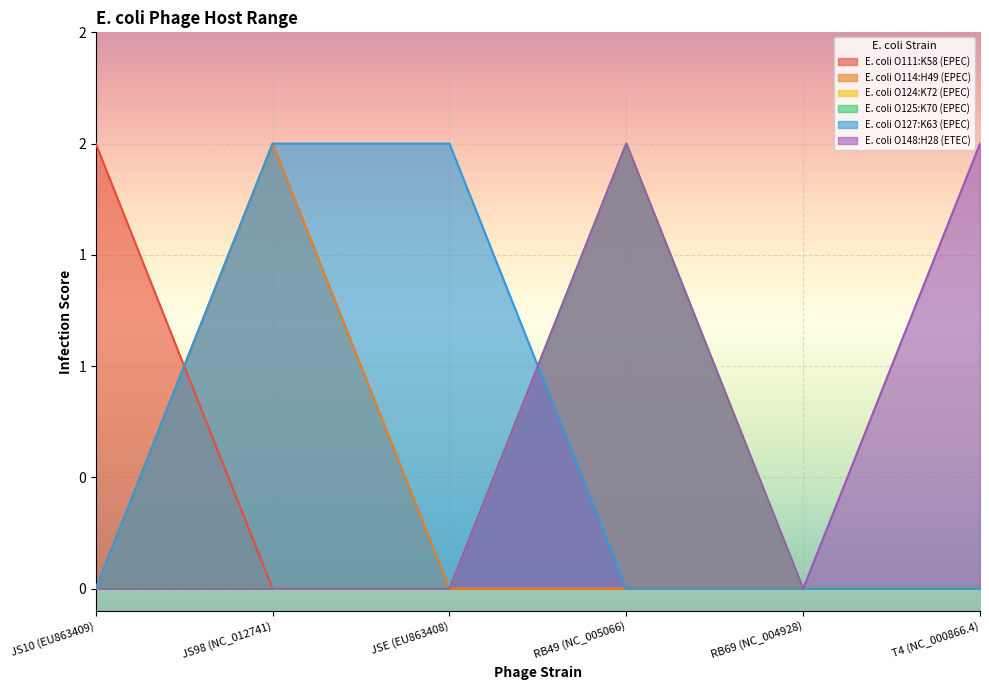

True or false: E. coli O148:H28 (ETEC) and E. coli O124:K72 (EPEC) cross at least once.

False